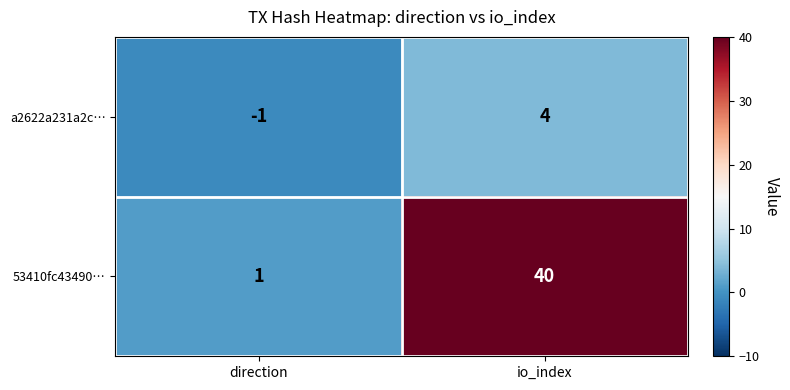

The 53410fc43490… series shows 27 at io_index. True or false?

False